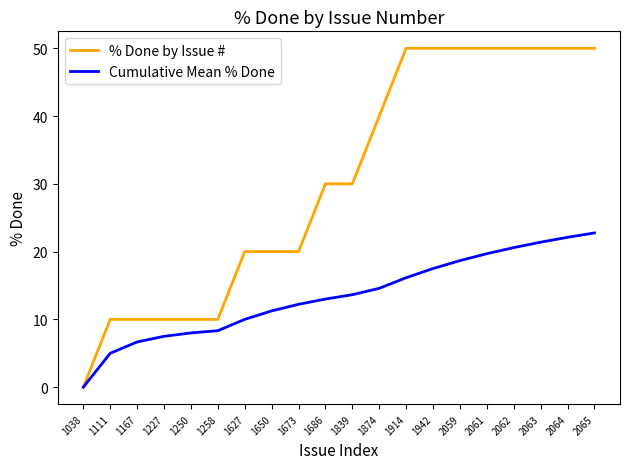

True or false: % Done by Issue # has a value of 34.2 at 1038.

False